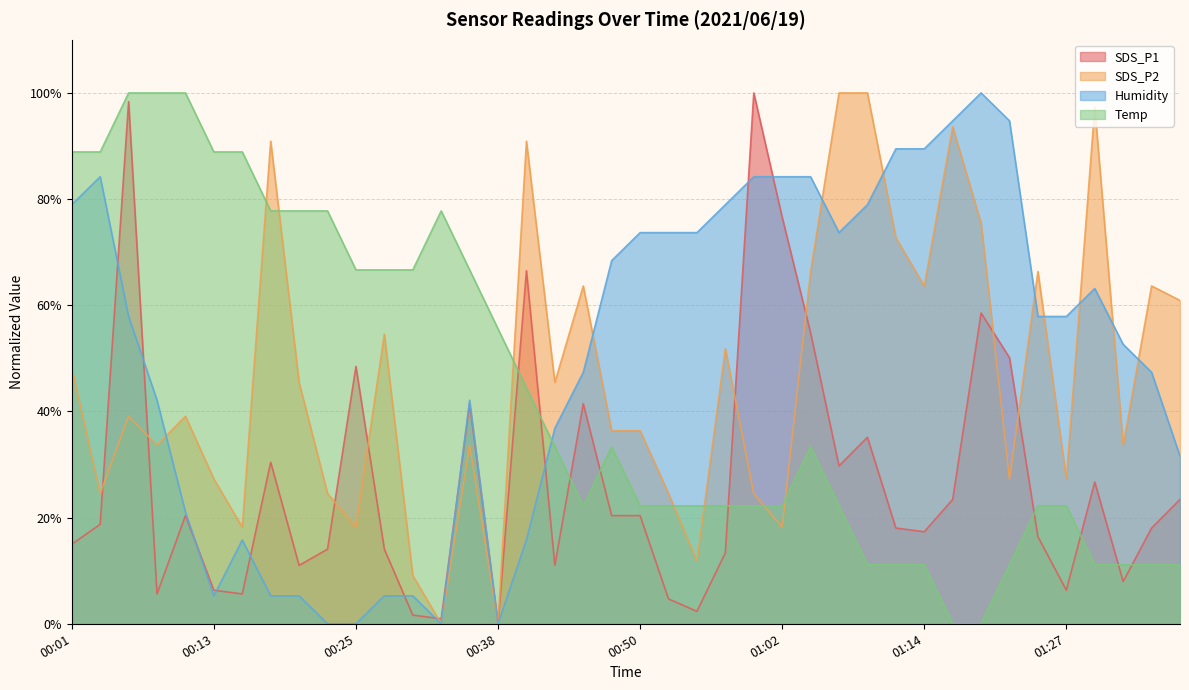

Where do Humidity and SDS_P2 first cross each other?

00:08 and 00:11